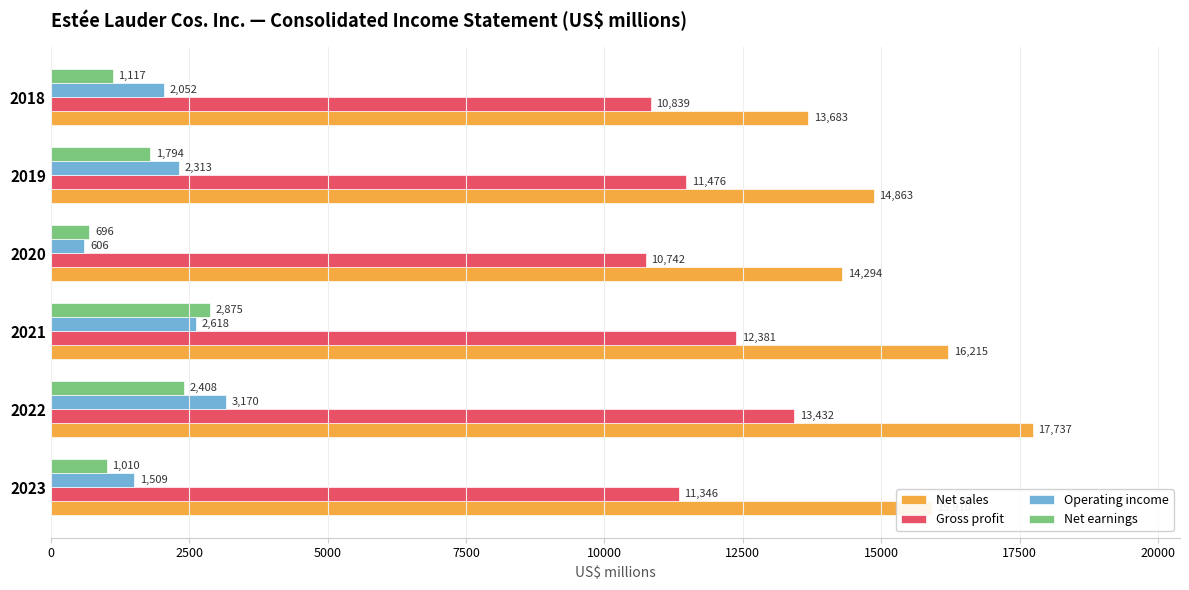

What is the sum of all Operating income values?

12268